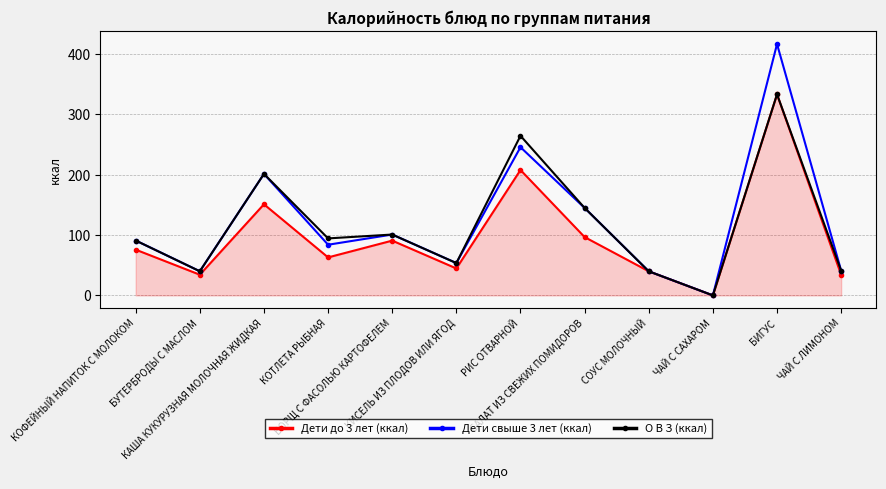

Where is the first local minimum for Дети свыше 3 лет (ккал)?

БУТЕРБРОДЫ С МАСЛОМ